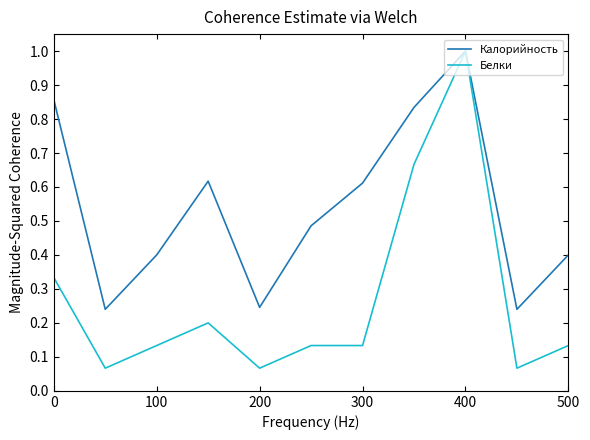

Count the number of categories in the chart.

11